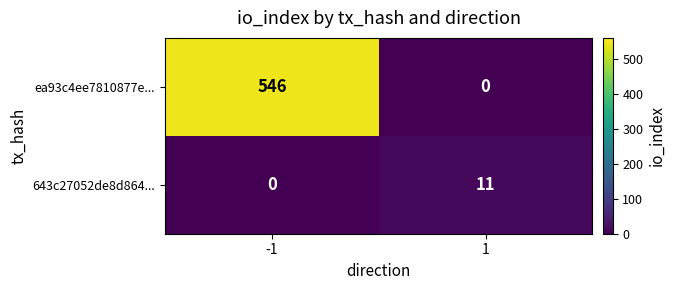

True or false: 643c27052de8d864... has a value of 11 at 1.

True